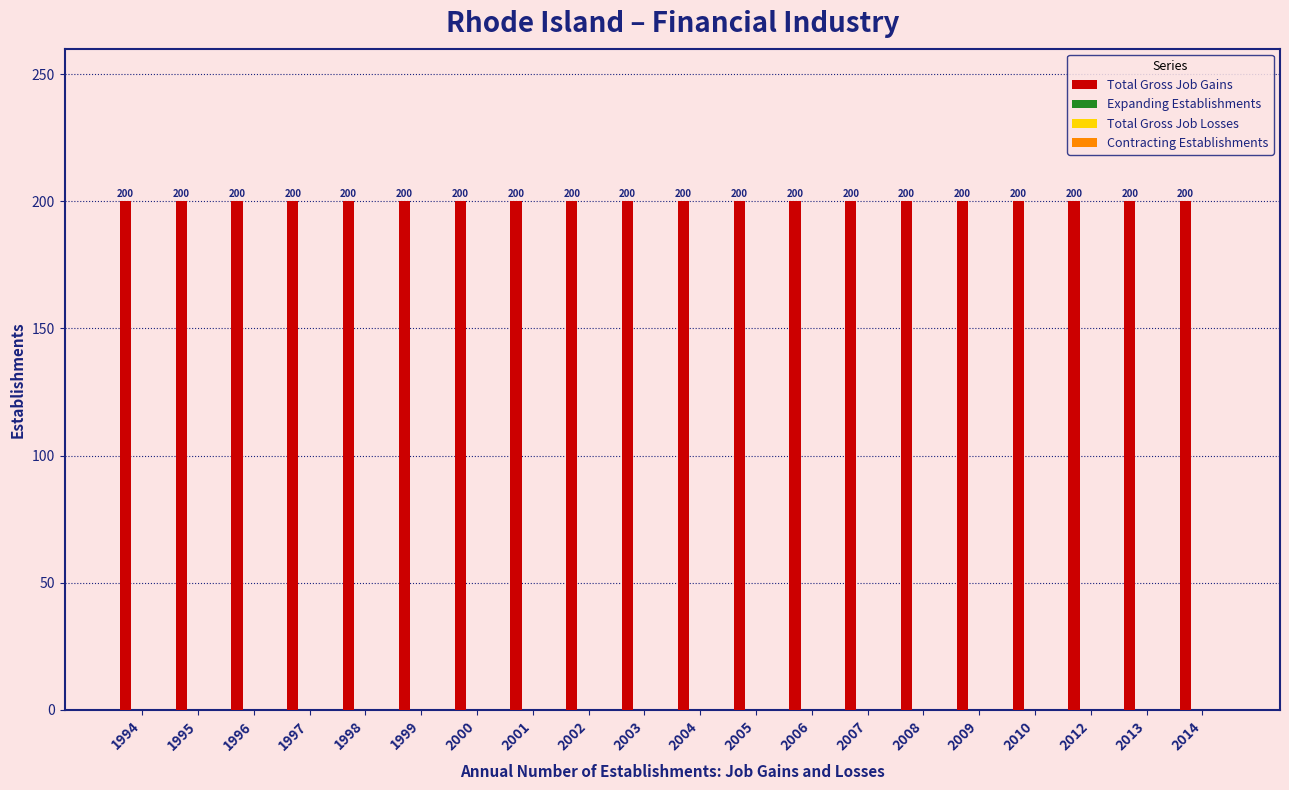

Rank the series by their maximum value, from lowest to highest.

Expanding Establishments, Total Gross Job Losses, Contracting Establishments, Total Gross Job Gains